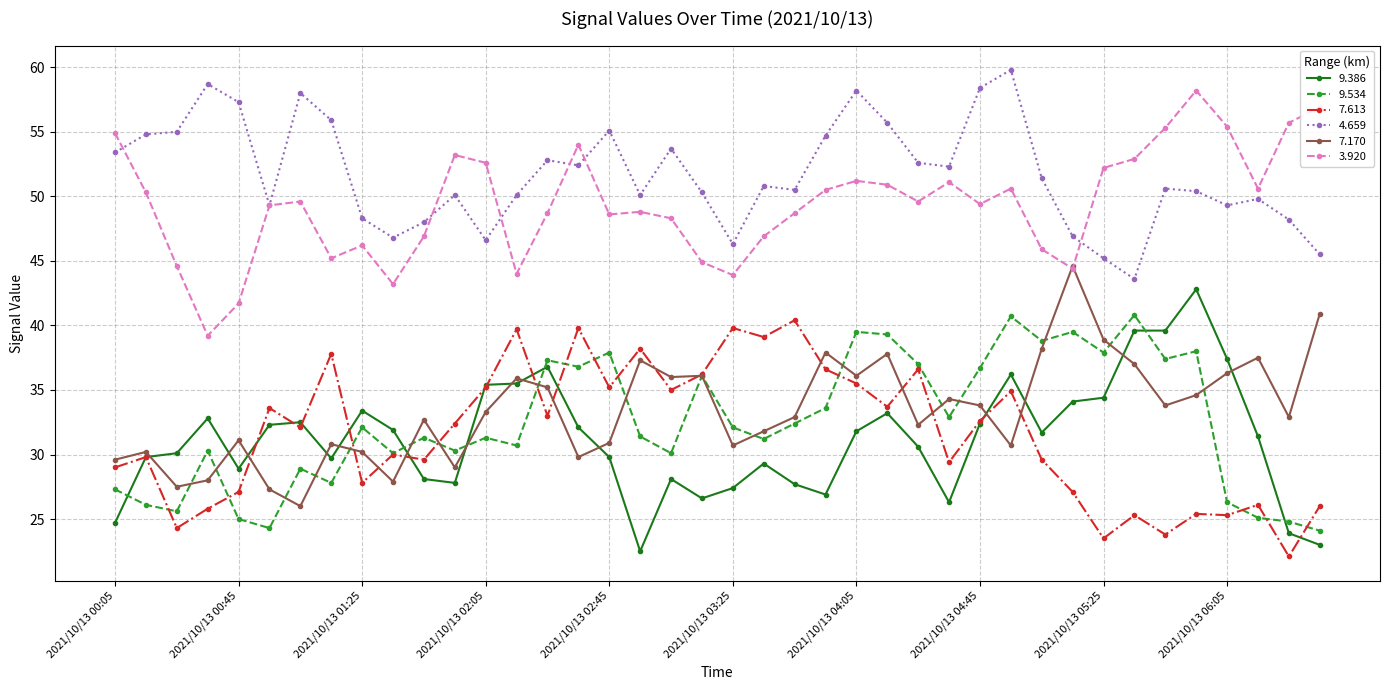

At how many categories does at least one series exceed 43?

40